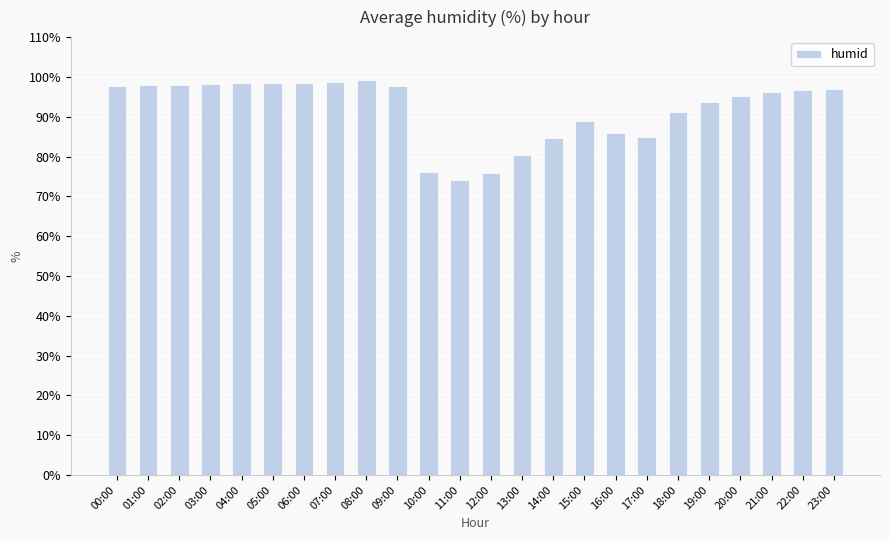

What is the value of the 16th bar from the left?

89.0